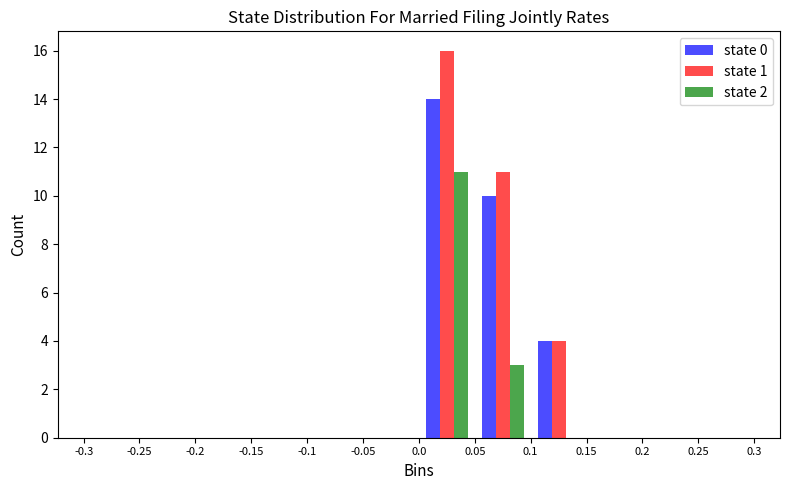

What is the height of the state 0 bar covering 0.1 to 0.15 on the x-axis? The values are not printed on the chart, so give them approximately, as read against the axis.

4